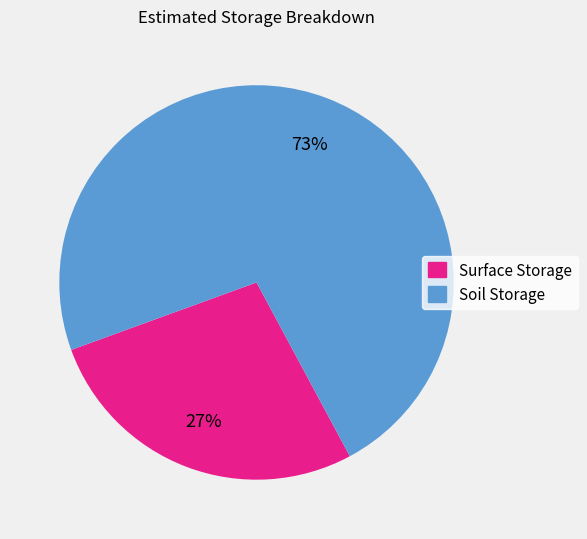

Which slice is the largest?

Soil Storage